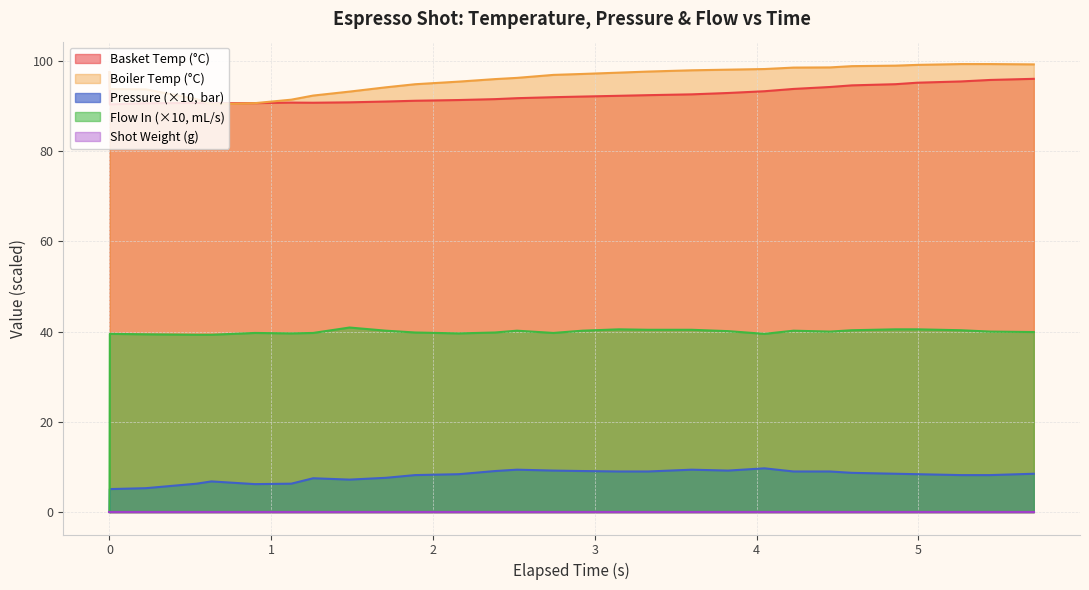

Does the chart display data point markers on the line(s)?

No